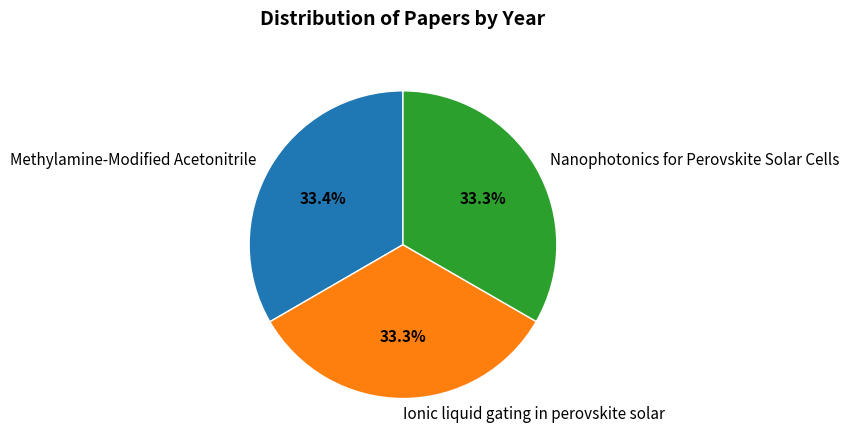

Approximately how many times larger is the value at Nanophotonics for Perovskite Solar Cells compared to Ionic liquid gating in perovskite solar?

1.0